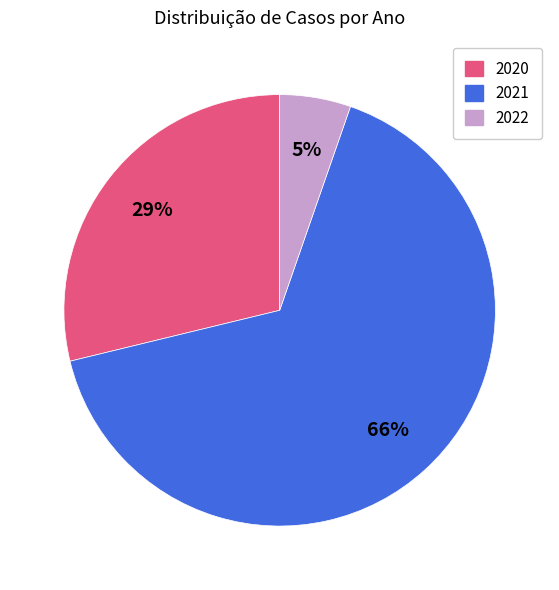

Is there a majority slice in this chart?

Yes